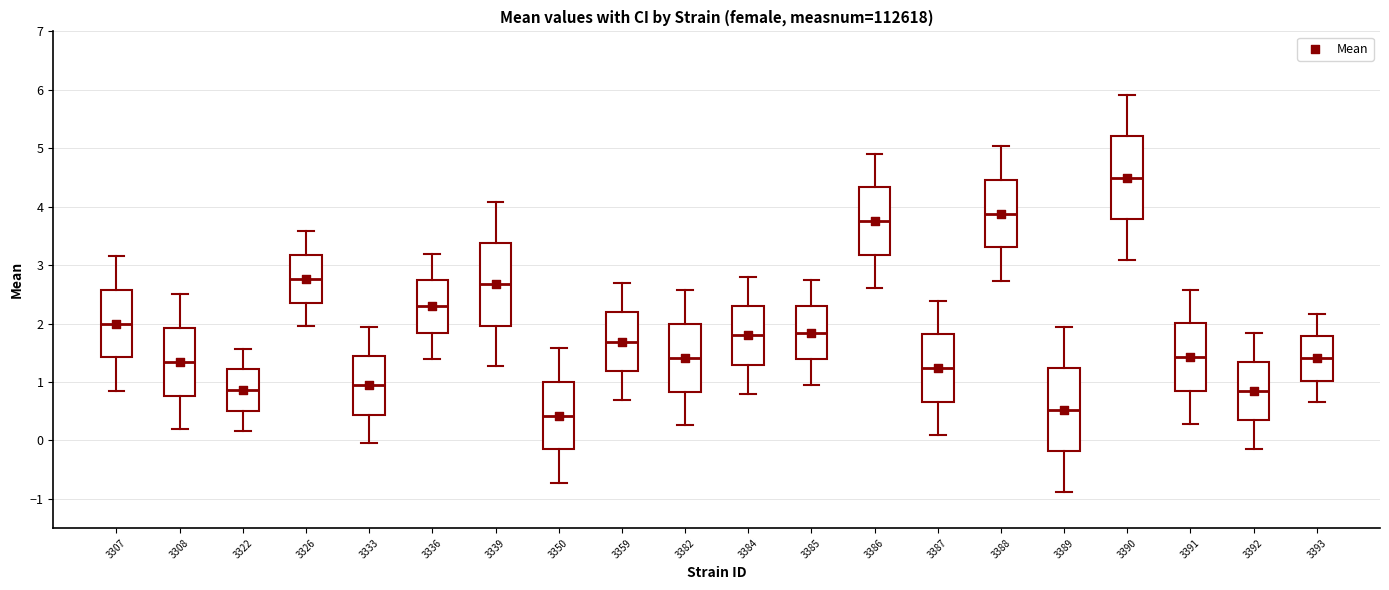

Reading left to right, read every box against the y-axis: the position of its median line, the range the box covers, and the ends of its whiskers. The values are not printed on the chart, so give them approximately, as read against the axis.

3307: median 2.0, box 1.4 to 2.6, whiskers 0.8 to 3.2
3308: median 1.3, box 0.8 to 1.9, whiskers 0.2 to 2.5
3322: median 0.9, box 0.5 to 1.2, whiskers 0.2 to 1.6
3326: median 2.8, box 2.4 to 3.2, whiskers 2.0 to 3.6
3333: median 0.9, box 0.4 to 1.4, whiskers -0.1 to 1.9
3336: median 2.3, box 1.8 to 2.7, whiskers 1.4 to 3.2
3339: median 2.7, box 2.0 to 3.4, whiskers 1.3 to 4.1
3350: median 0.4, box -0.2 to 1.0, whiskers -0.7 to 1.6
3359: median 1.7, box 1.2 to 2.2, whiskers 0.7 to 2.7
3382: median 1.4, box 0.8 to 2.0, whiskers 0.3 to 2.6
3384: median 1.8, box 1.3 to 2.3, whiskers 0.8 to 2.8
3385: median 1.8, box 1.4 to 2.3, whiskers 1.0 to 2.7
3386: median 3.8, box 3.2 to 4.3, whiskers 2.6 to 4.9
3387: median 1.2, box 0.7 to 1.8, whiskers 0.1 to 2.4
3388: median 3.9, box 3.3 to 4.5, whiskers 2.7 to 5.0
3389: median 0.5, box -0.2 to 1.2, whiskers -0.9 to 1.9
3390: median 4.5, box 3.8 to 5.2, whiskers 3.1 to 5.9
3391: median 1.4, box 0.8 to 2.0, whiskers 0.3 to 2.6
3392: median 0.8, box 0.3 to 1.3, whiskers -0.2 to 1.8
3393: median 1.4, box 1.0 to 1.8, whiskers 0.6 to 2.2